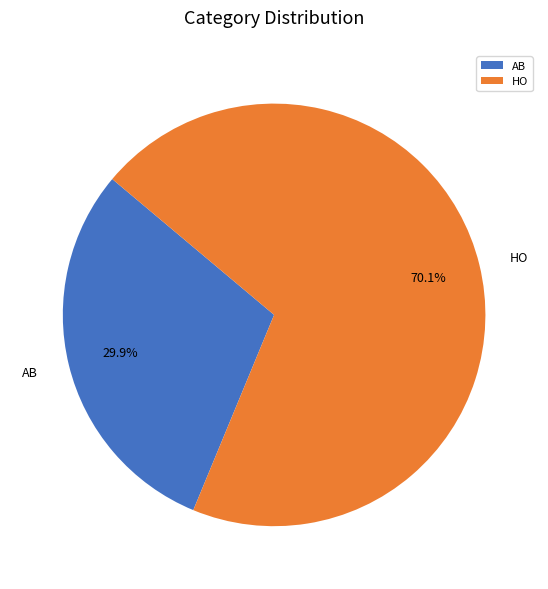

What is the smallest slice in the pie chart?

AB